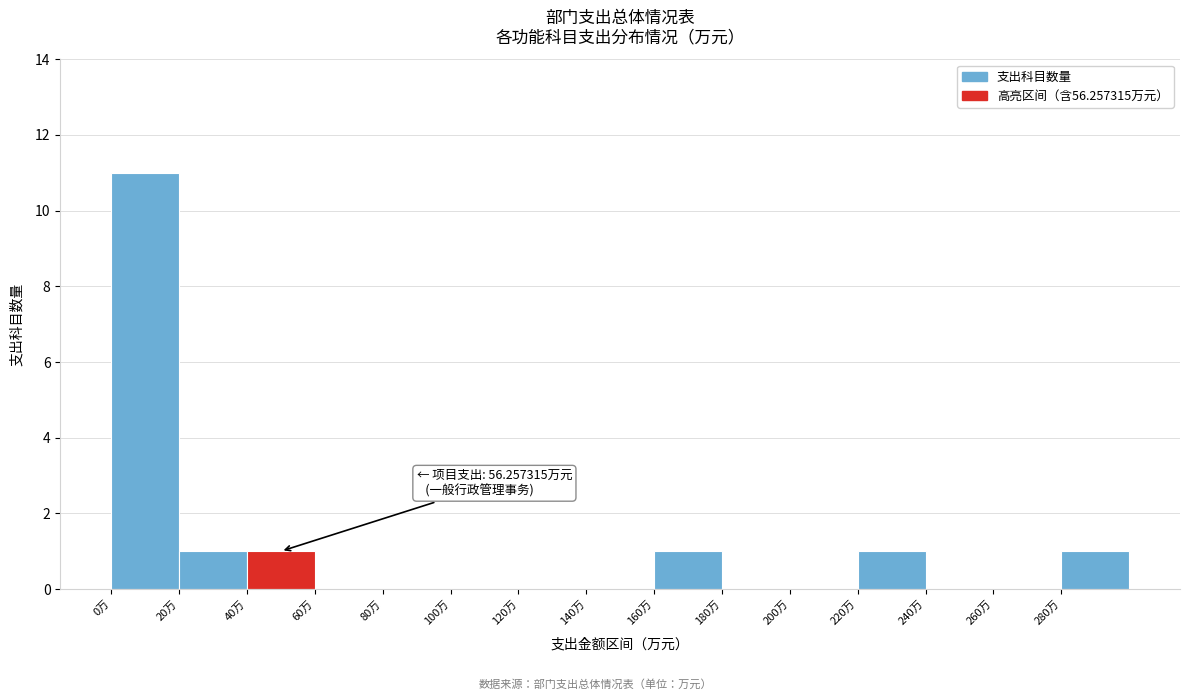

Over which range of the x-axis is the bar tallest?

0 to 20